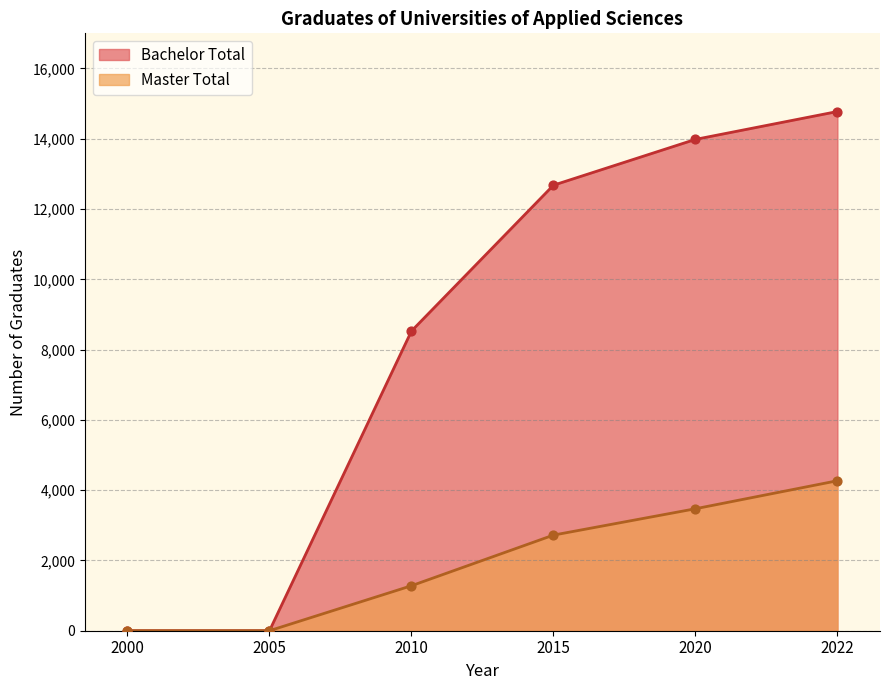

What are all the series names shown in the legend?

Bachelor Total, Master Total